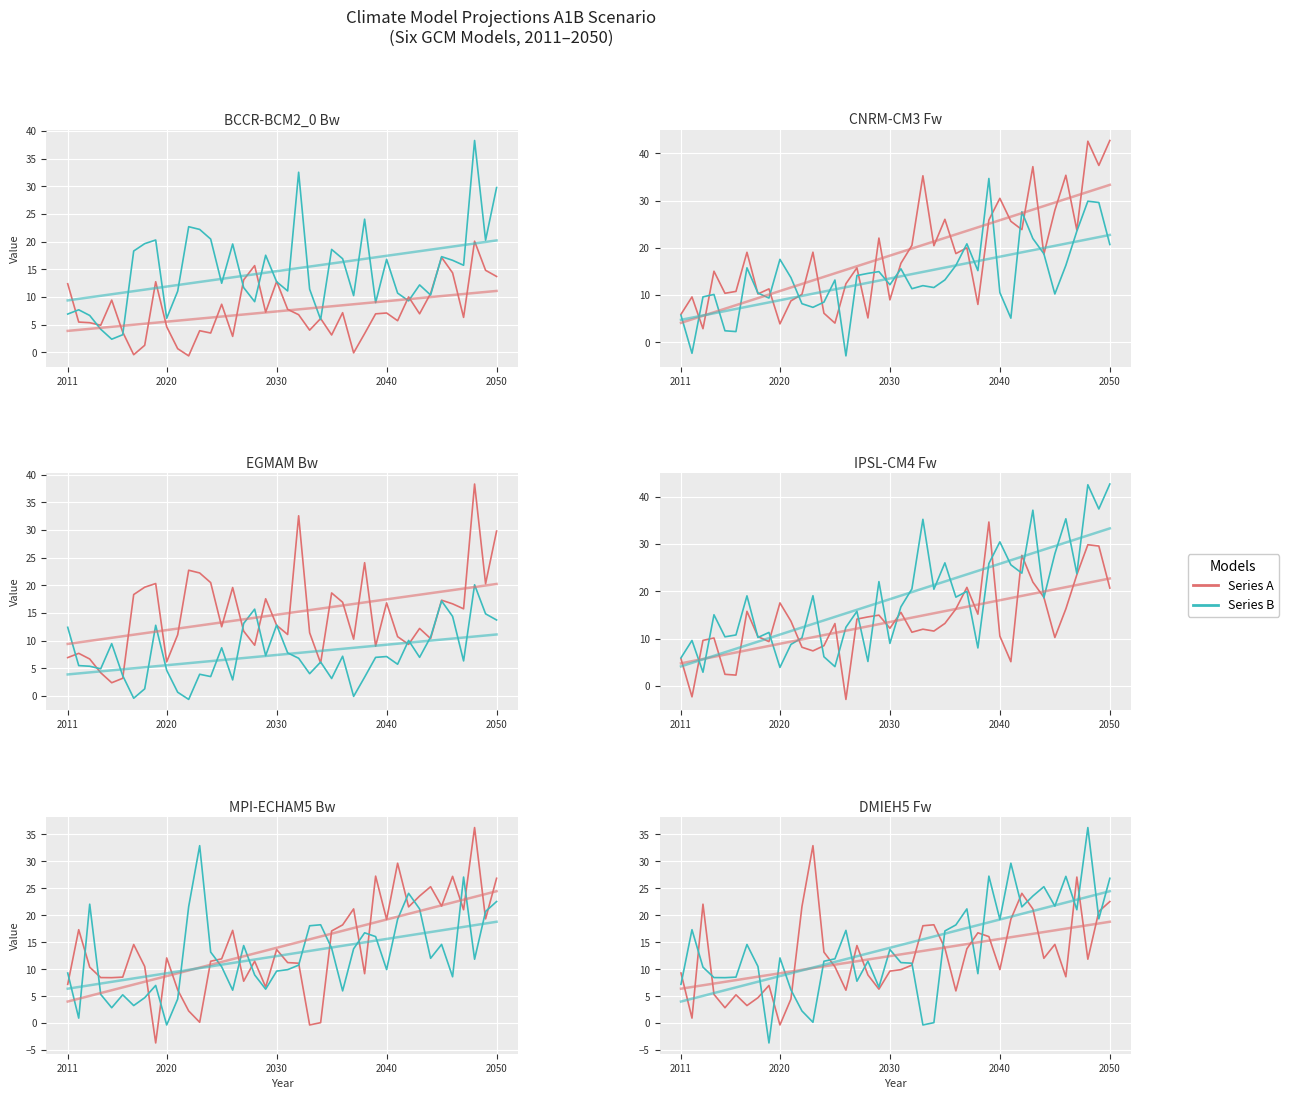

List the labels in order of BCCR-BCM2_0.A1B value, smallest first.

2022, 2017, 2037, 2021, 2018, 2026, 2035, 2038, 2024, 2016, 2023, 2033, 2020, 2014, 2013, 2012, 2041, 2034, 2047, 2032, 2039, 2043, 2040, 2036, 2029, 2031, 2025, 2015, 2042, 2044, 2011, 2019, 2030, 2027, 2050, 2046, 2049, 2028, 2045, 2048